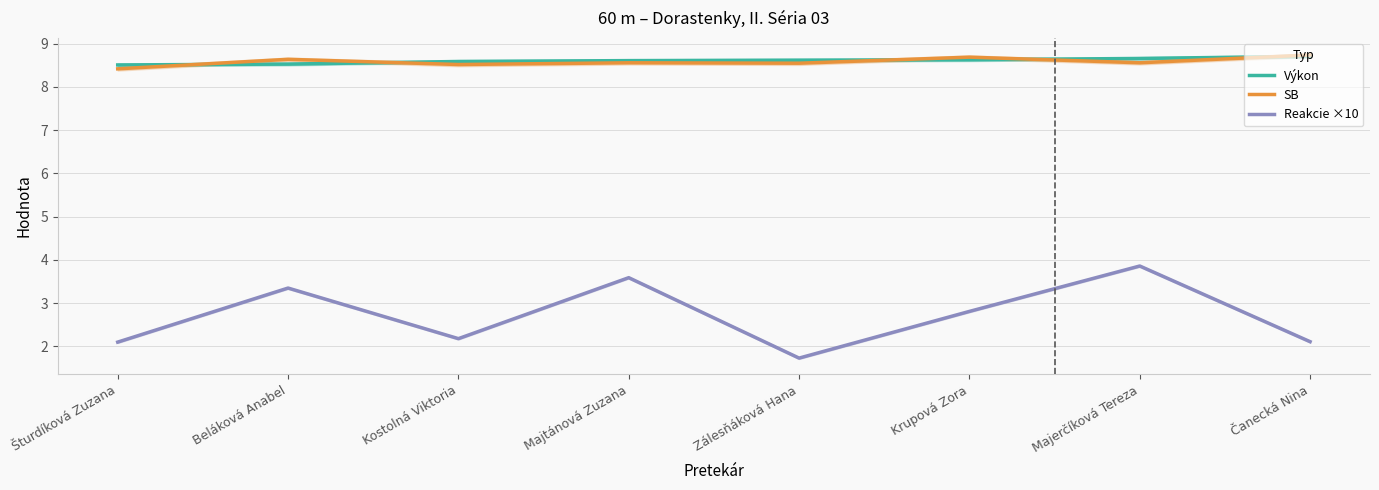

The value of SB at Krupová Zora is 4.5. True or false?

False